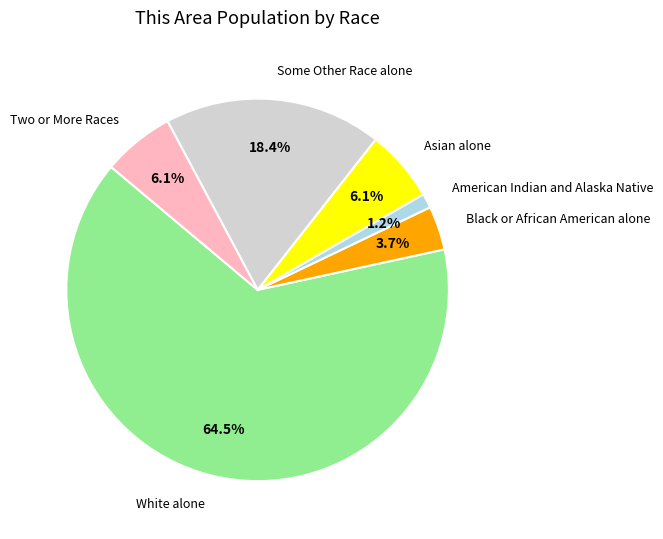

What is the largest slice in the pie chart?

White alone